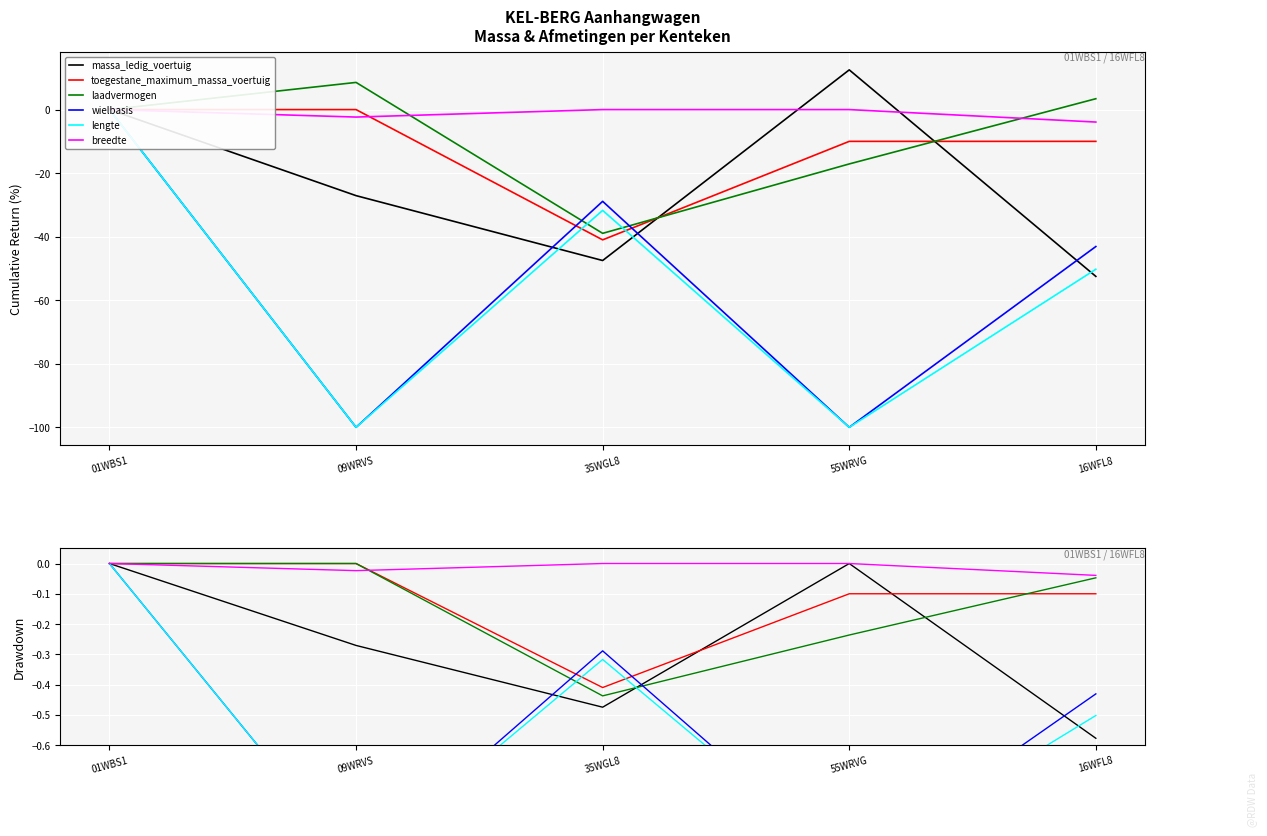

Reading left to right, transcribe all the data shown in this chart.

massa_ledig_voertuig: 01WBS1=0.0	09WRVS=-0.3	35WGL8=-0.5	55WRVG=0.0	16WFL8=-0.6
toegestane_maximum_massa_voertuig: 01WBS1=0.0	09WRVS=0.0	35WGL8=-0.4	55WRVG=-0.1	16WFL8=-0.1
laadvermogen: 01WBS1=0.0	09WRVS=0.0	35WGL8=-0.4	55WRVG=-0.2	16WFL8=-0.0
wielbasis: 01WBS1=0.0	09WRVS=-1.0	35WGL8=-0.3	55WRVG=-1.0	16WFL8=-0.4
lengte: 01WBS1=0.0	09WRVS=-1.0	35WGL8=-0.3	55WRVG=-1.0	16WFL8=-0.5
breedte: 01WBS1=0.0	09WRVS=-0.0	35WGL8=0.0	55WRVG=0.0	16WFL8=-0.0